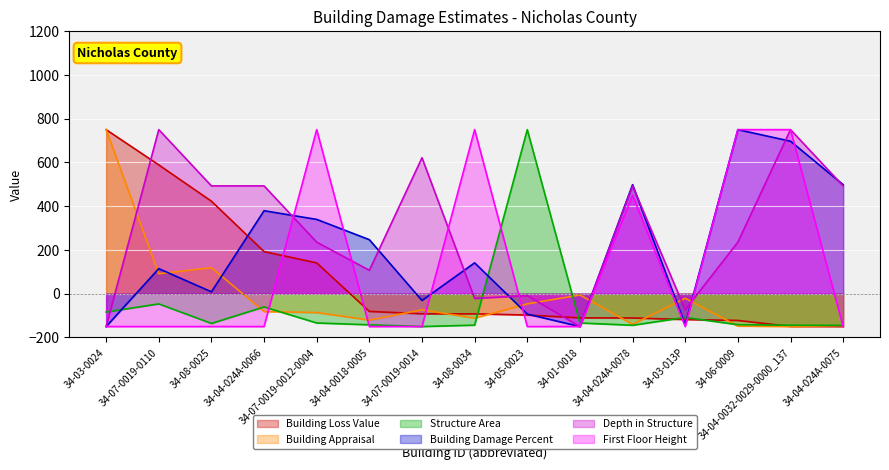

What are all the series names shown in the legend?

Building Loss Value, Building Appraisal, Structure Area, Building Damage Percent, Depth in Structure, First Floor Height